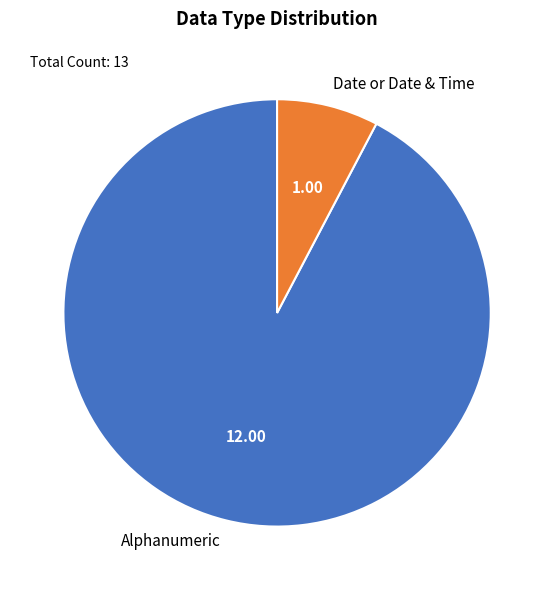

What is the smallest slice in the pie chart?

Date or Date & Time